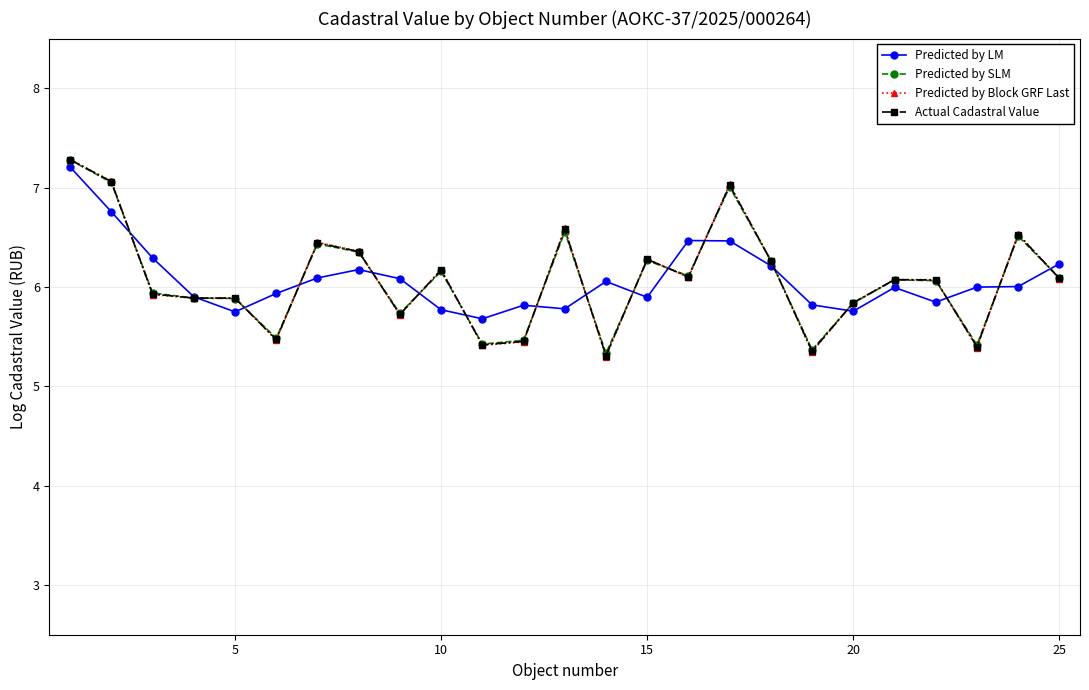

Does the chart display data point markers on the line(s)?

Yes